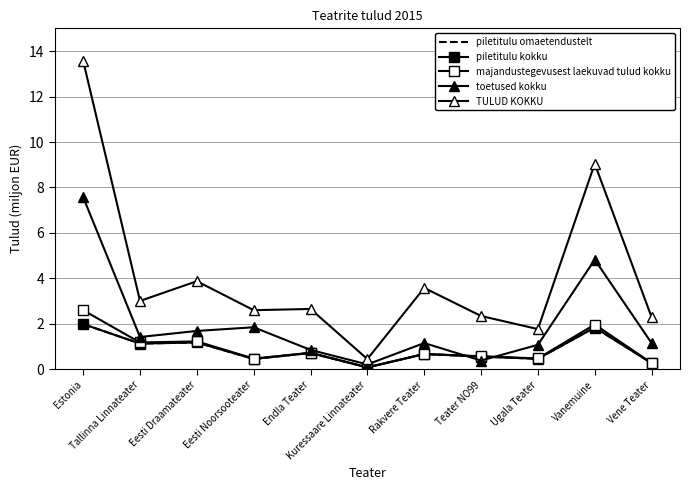

Between which two adjacent categories do piletitulu omaetendustelt and toetused kokku first intersect?

Rakvere Teater and Teater NO99